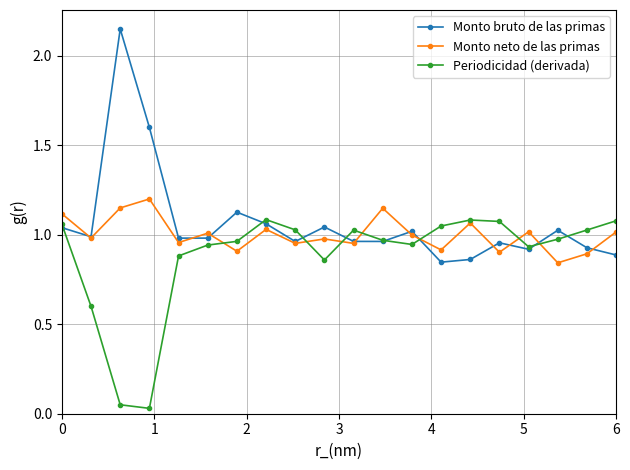

Does the chart display data point markers on the line(s)?

Yes